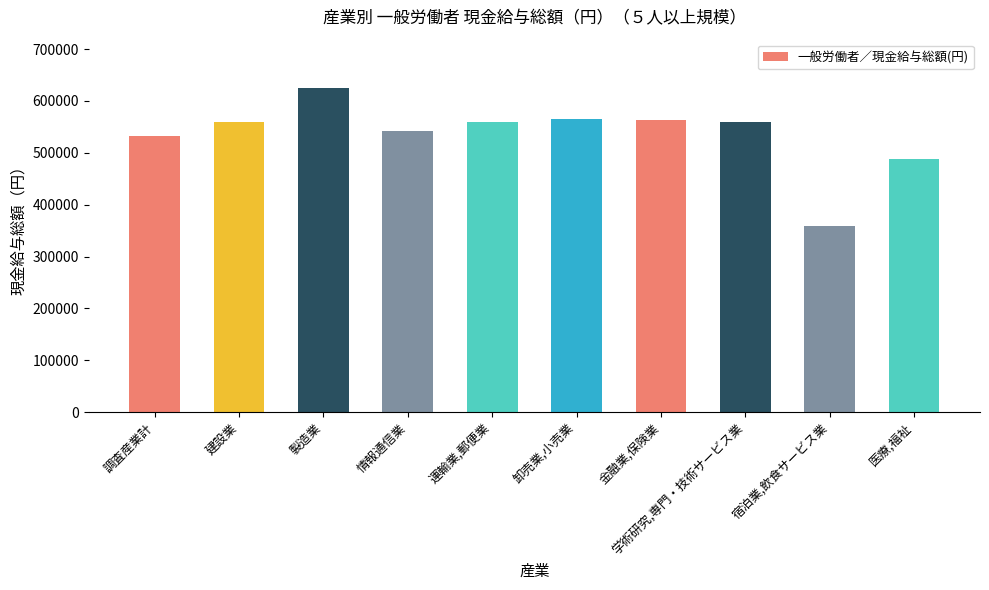

Approximately how many times larger is the value at 建設業 compared to 卸売業,小売業?

1.0